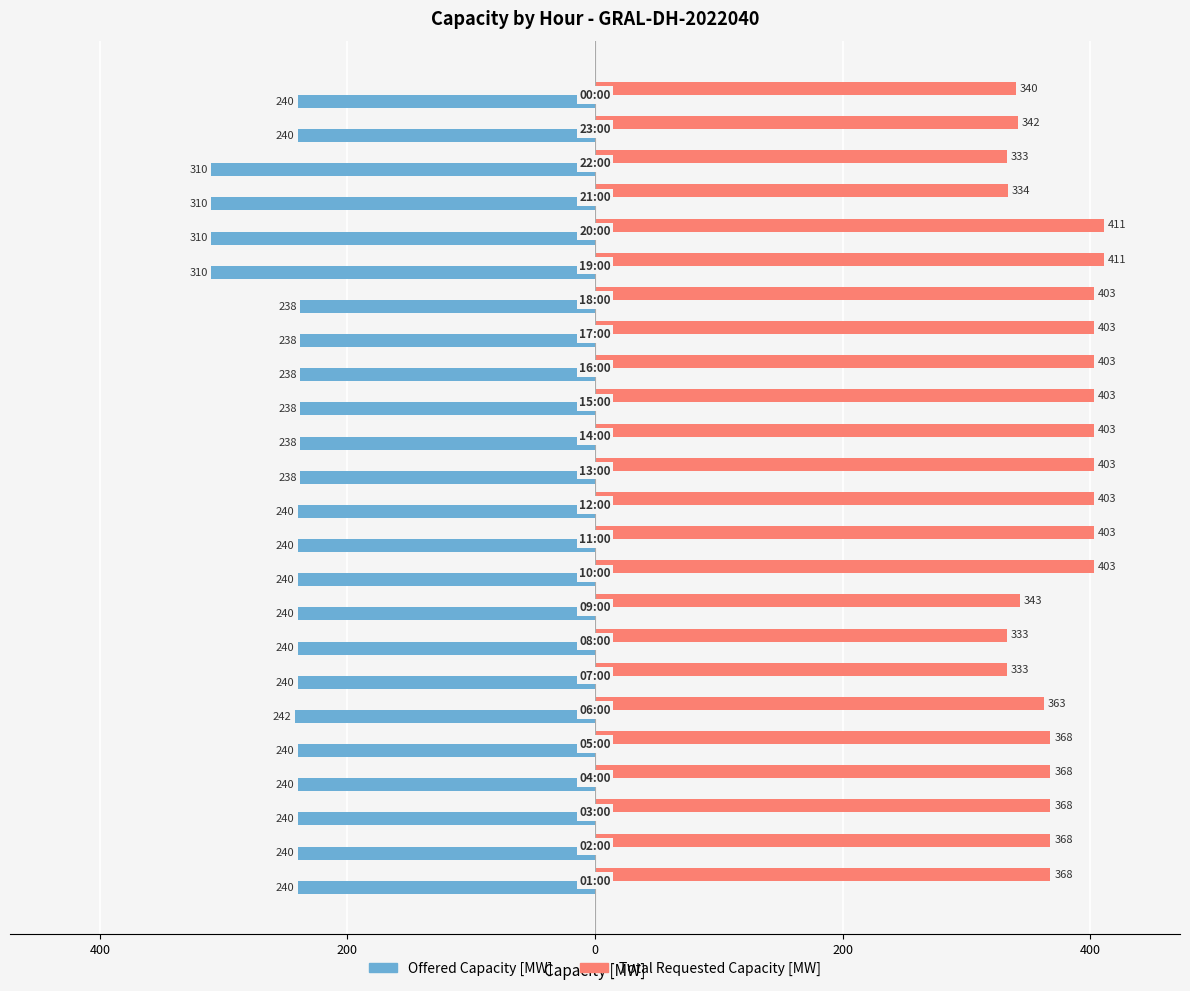

What are all the series names shown in the legend?

Offered Capacity [MW], Total Requested Capacity [MW]